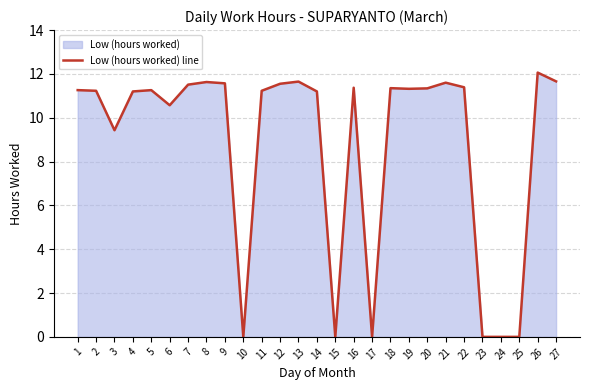

At which category does the data reach its first local peak?

5